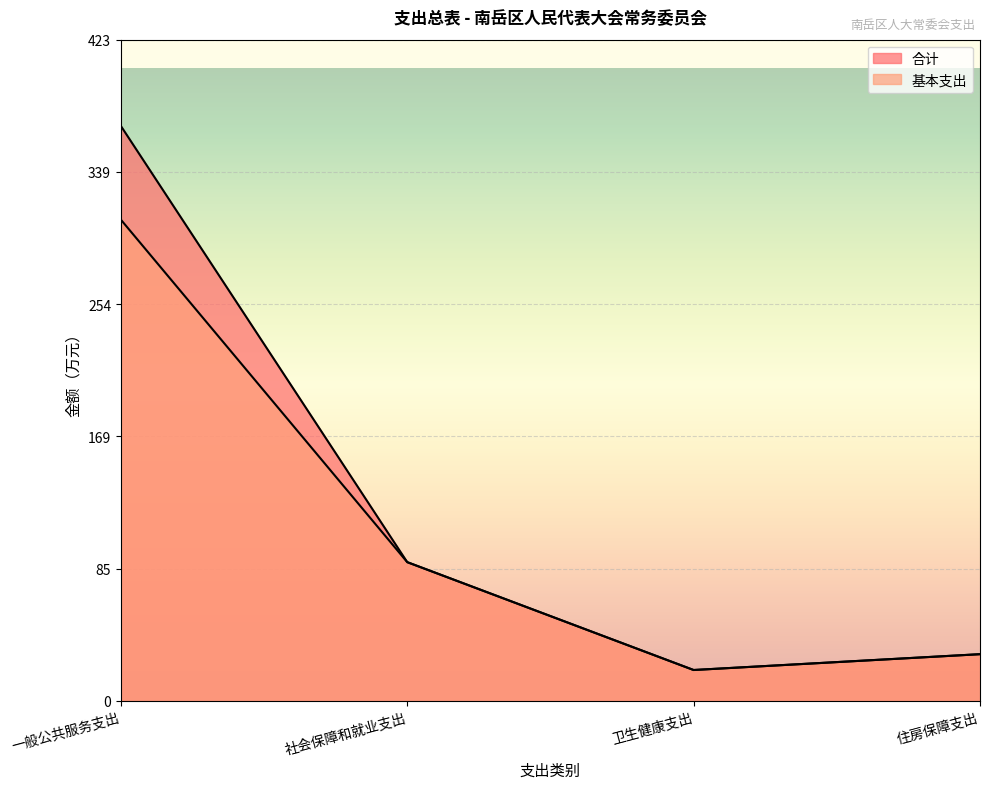

What is the sum of all 合计 values?

506.6